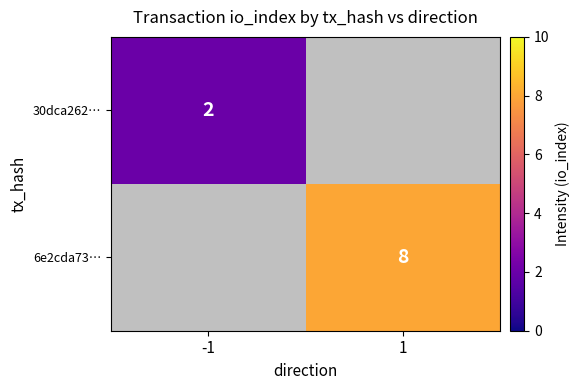

Is it true that 6e2cda73… equals 11.7 at 1?

False